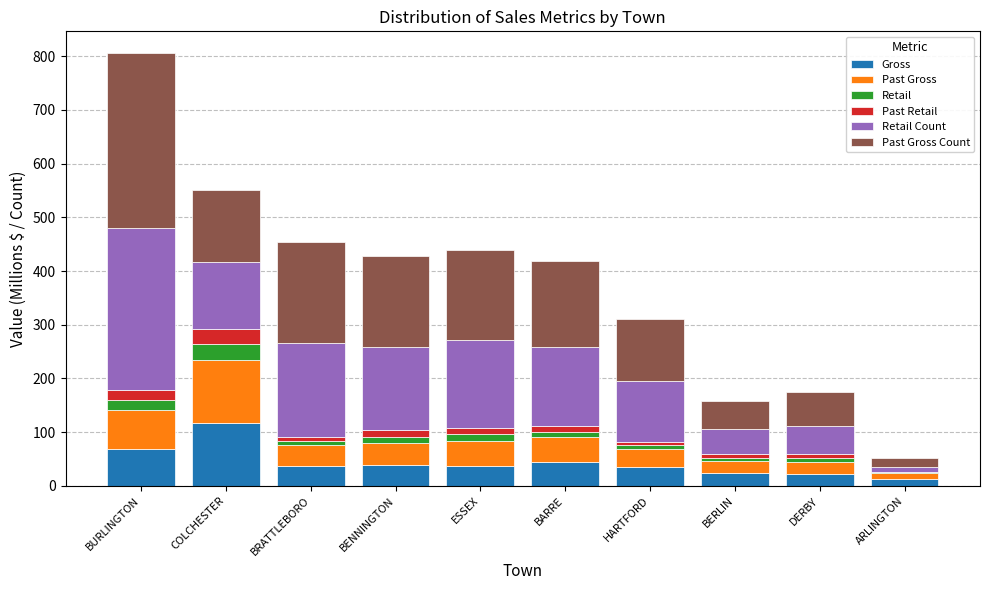

Which category has the highest value in the Gross series?

COLCHESTER